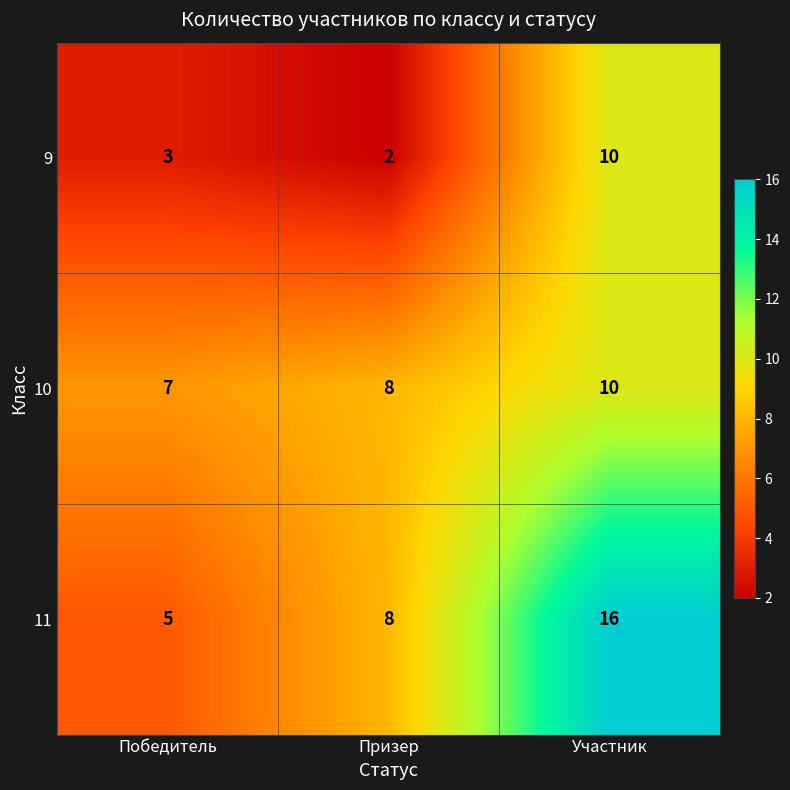

At which category does the chart reach its peak across all series?

Участник